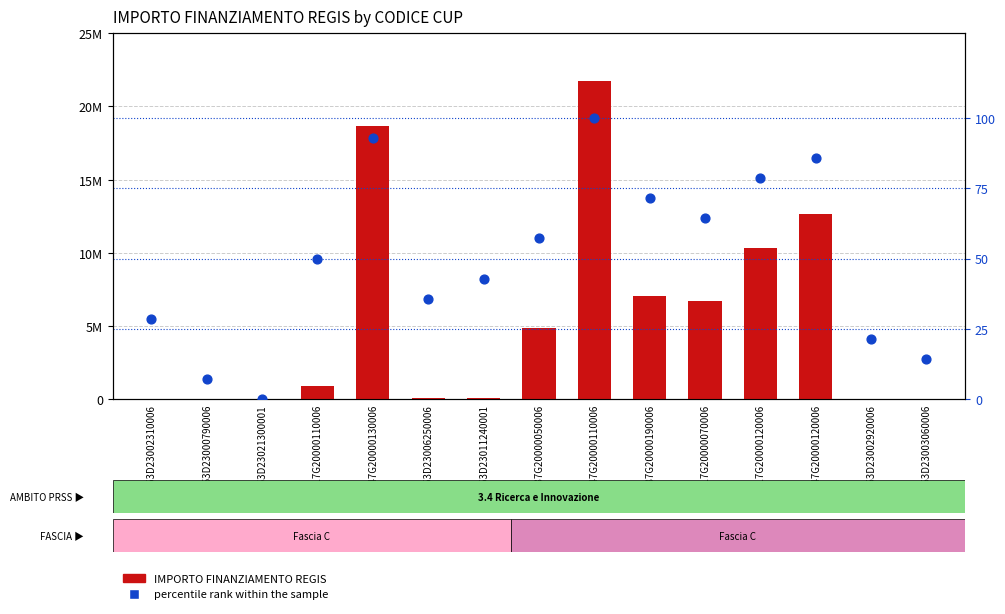

What is the total value across all series at F17G20000110006?

900680.0